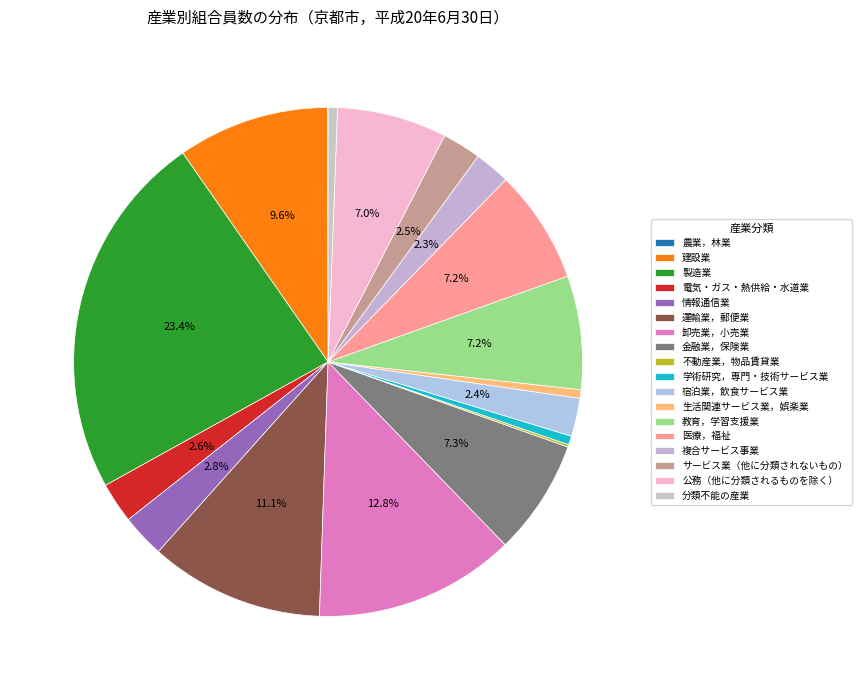

How many segments does this pie chart have?

18